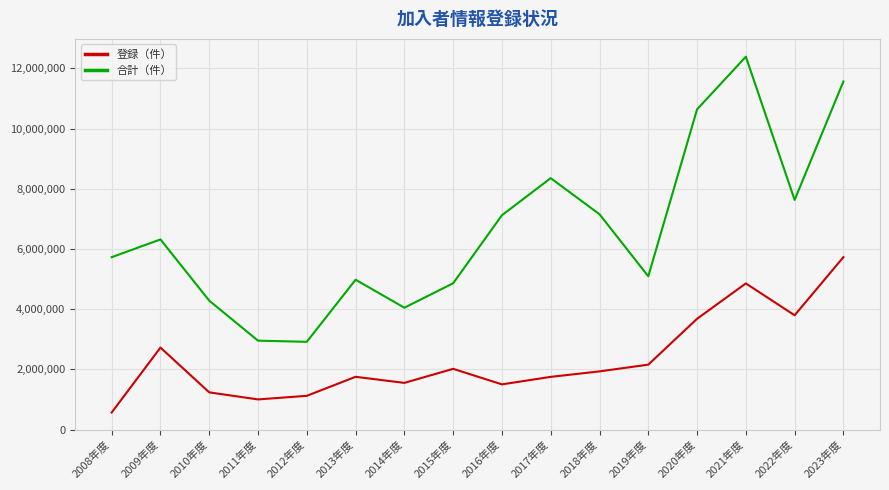

What is the difference between the second highest and second lowest values in the 合計（件） series?

8610596